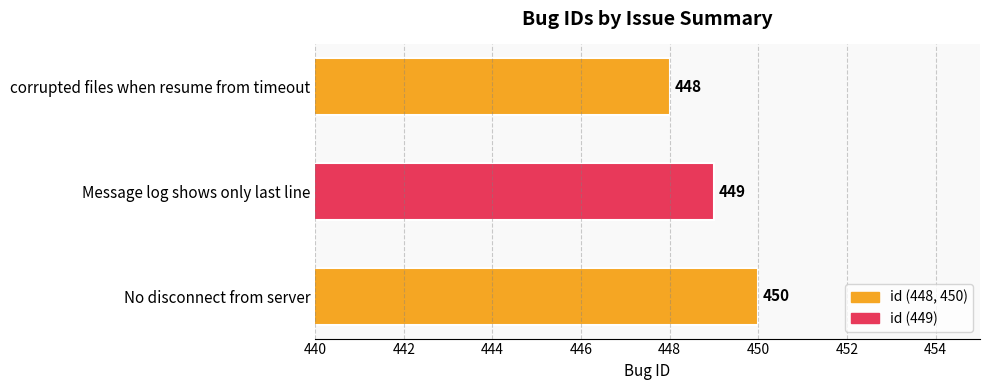

True or false: the data shows 449 at Message log shows only last line.

True